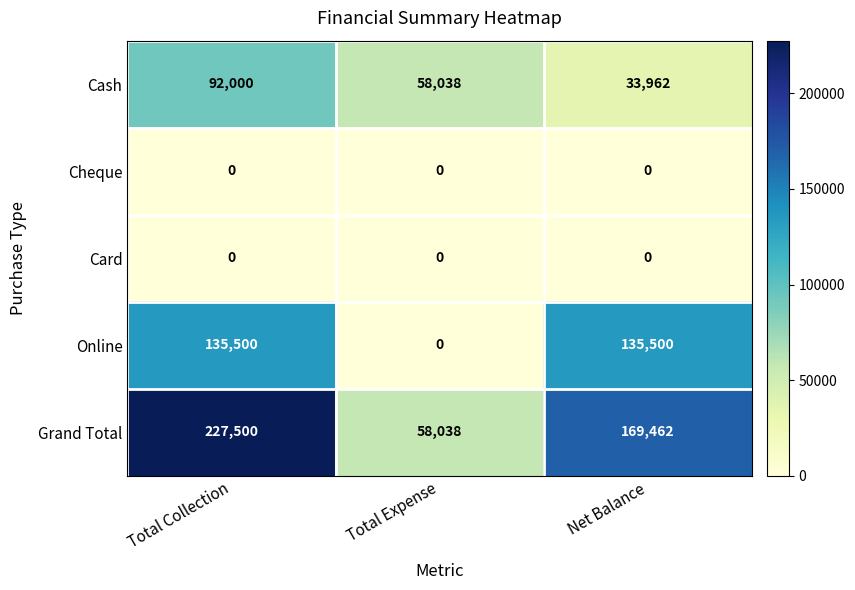

True or false: Card has a value of 0 at Total Expense.

True